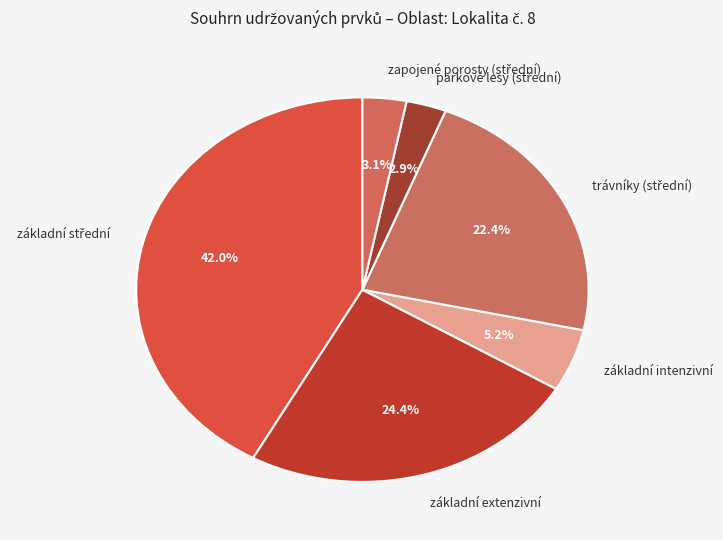

Which has a higher value, základní extenzivní or základní intenzivní?

základní extenzivní